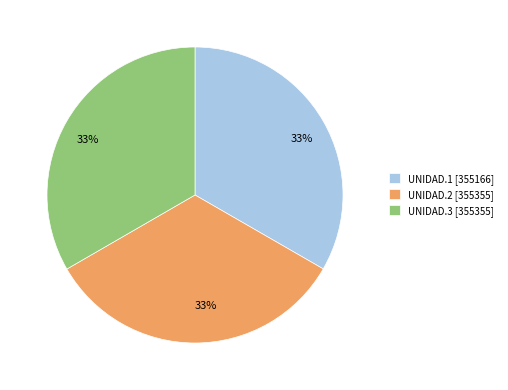

To the nearest percent, what portion does UNIDAD.3 [355355] represent?

33%